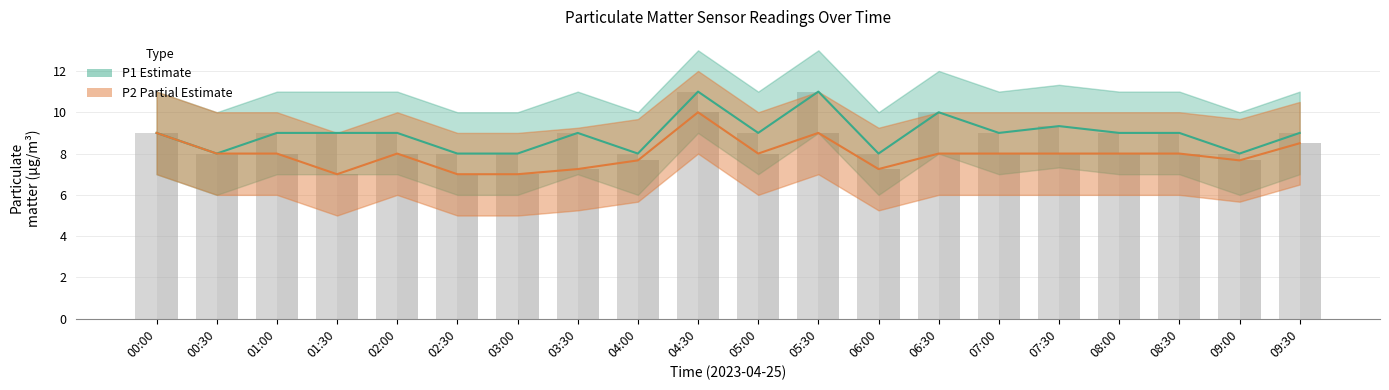

Between 00:30 and 08:30, which is larger?

08:30